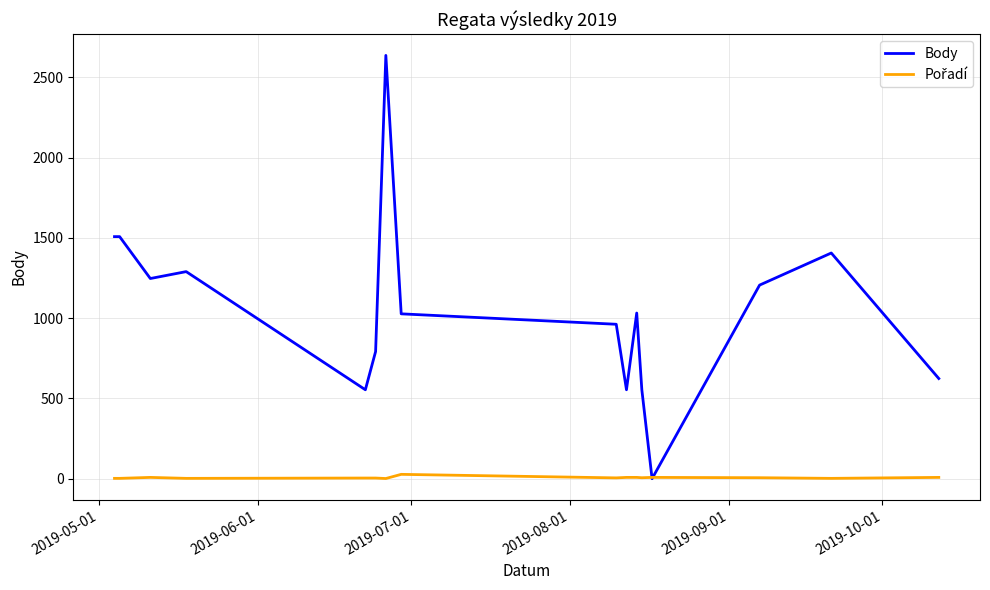

True or false: Body and Pořadí cross at least once.

True